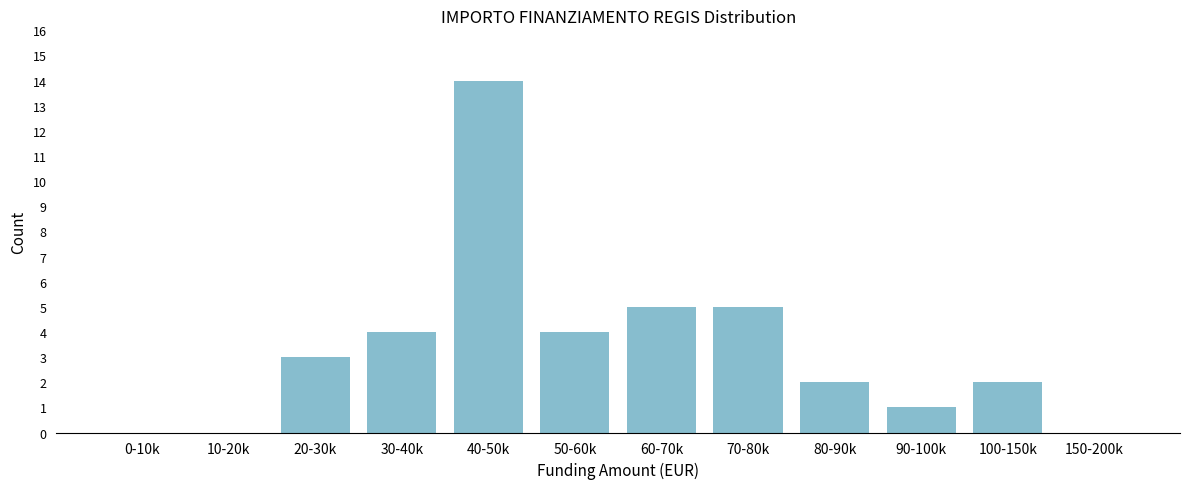

Reading right to left, extract all data points from this chart.

150-200k=0	100-150k=2	90-100k=1	80-90k=2	70-80k=5	60-70k=5	50-60k=4	40-50k=14	30-40k=4	20-30k=3	10-20k=0	0-10k=0